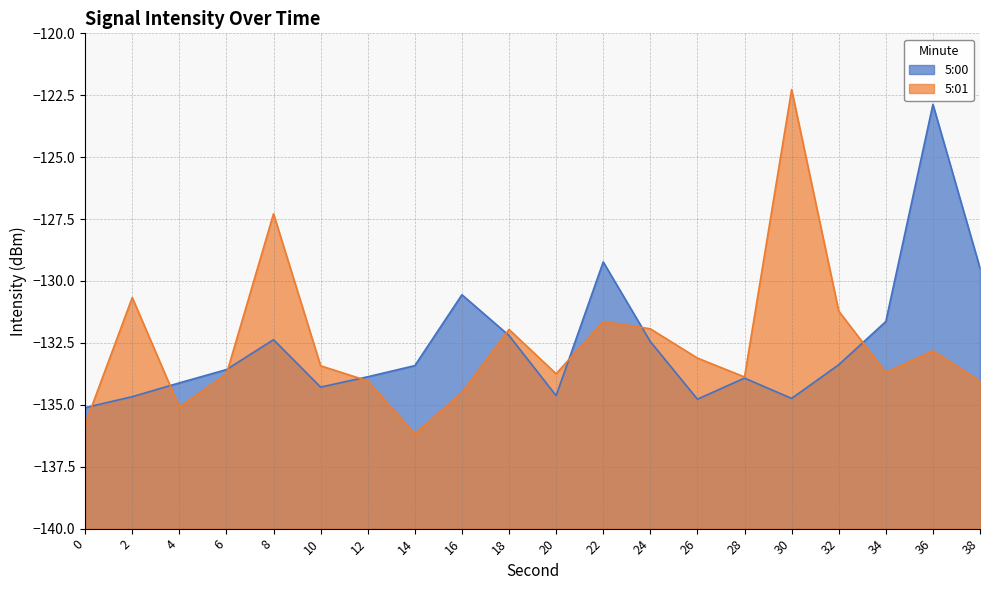

Read the 5:01 value at 18.

-132.0